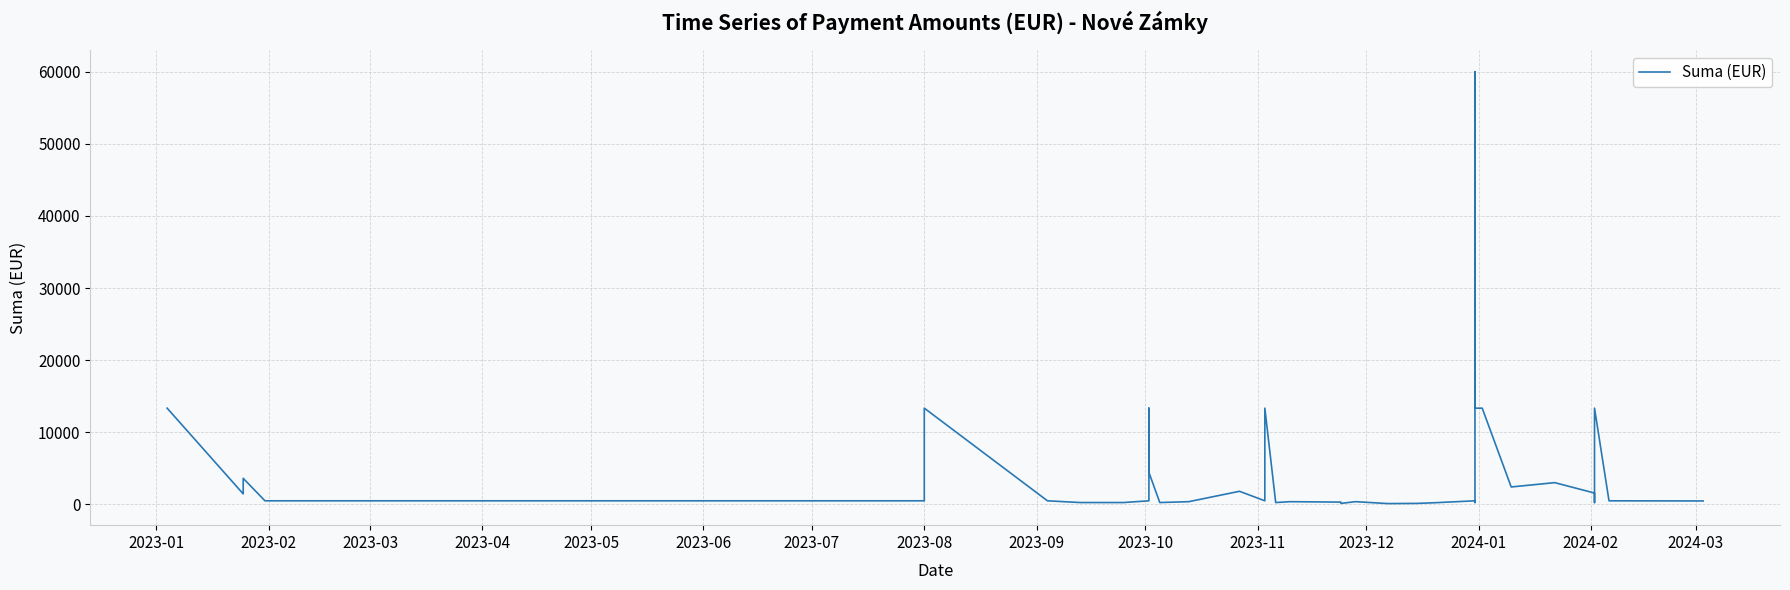

How many data points are less than 480?

15